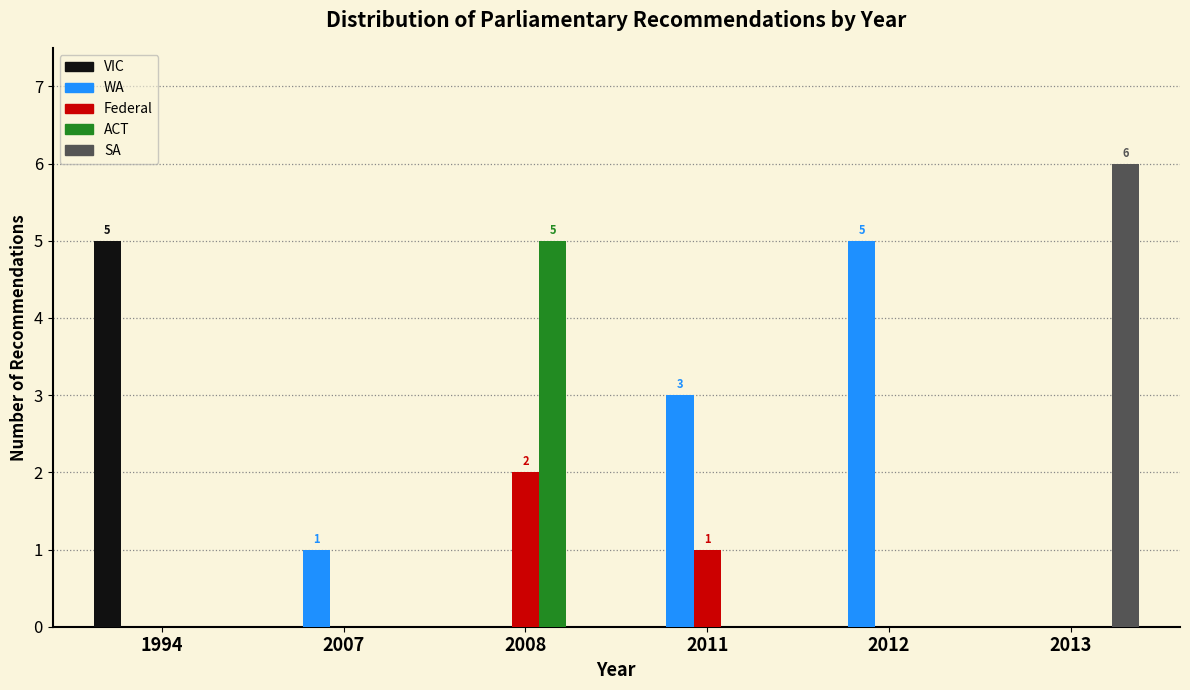

Reading right to left, what are all the values shown in this chart?

VIC: 2013=0	2012=0	2011=0	2008=0	2007=0	1994=5
WA: 2013=0	2012=5	2011=3	2008=0	2007=1	1994=0
Federal: 2013=0	2012=0	2011=1	2008=2	2007=0	1994=0
ACT: 2013=0	2012=0	2011=0	2008=5	2007=0	1994=0
SA: 2013=6	2012=0	2011=0	2008=0	2007=0	1994=0